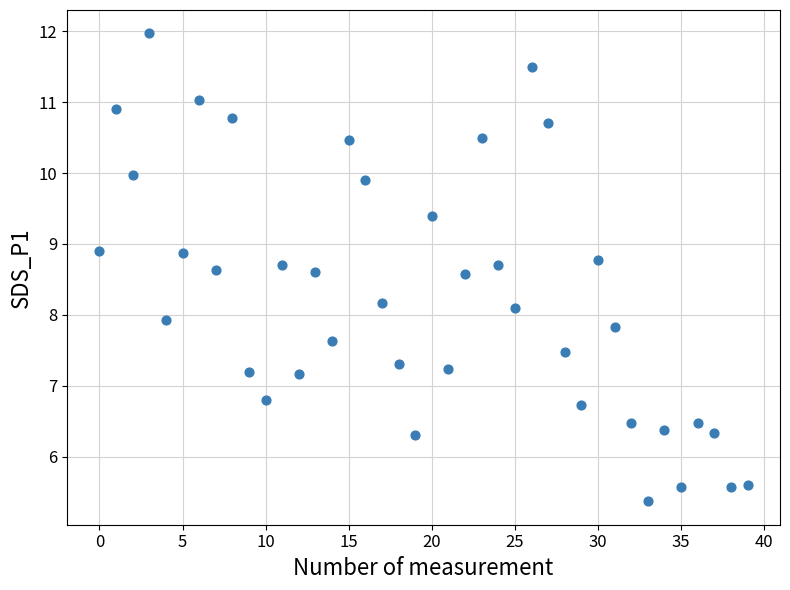

What is the range of Y values (max minus min)?

6.6